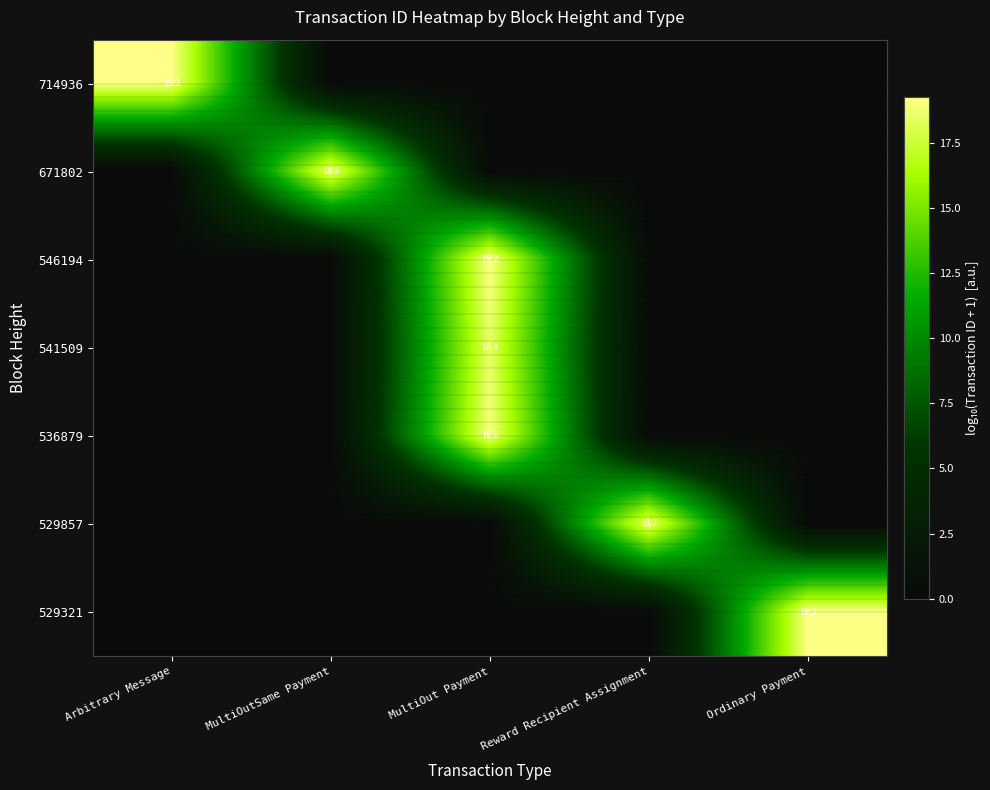

What is the total value across all series at Ordinary Payment?

19.2